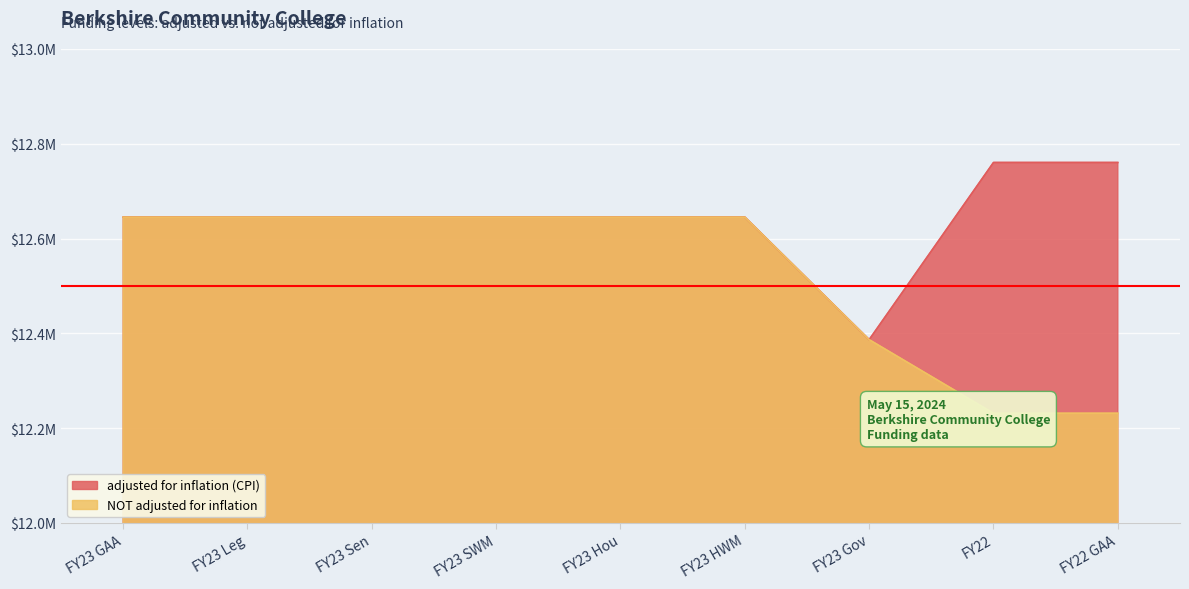

What is the maximum value shown in the chart?

12760565